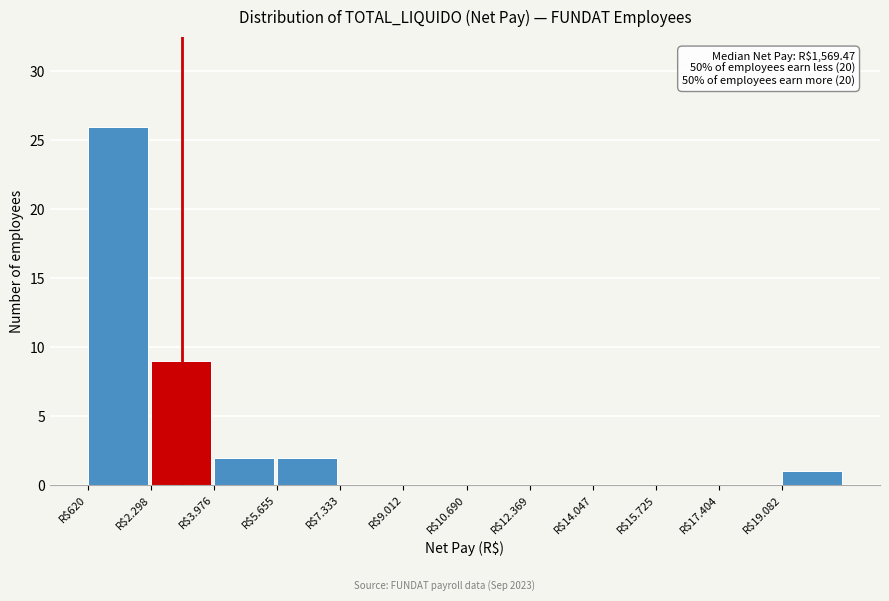

Is it true that the value at R$10.690 is -12?

False